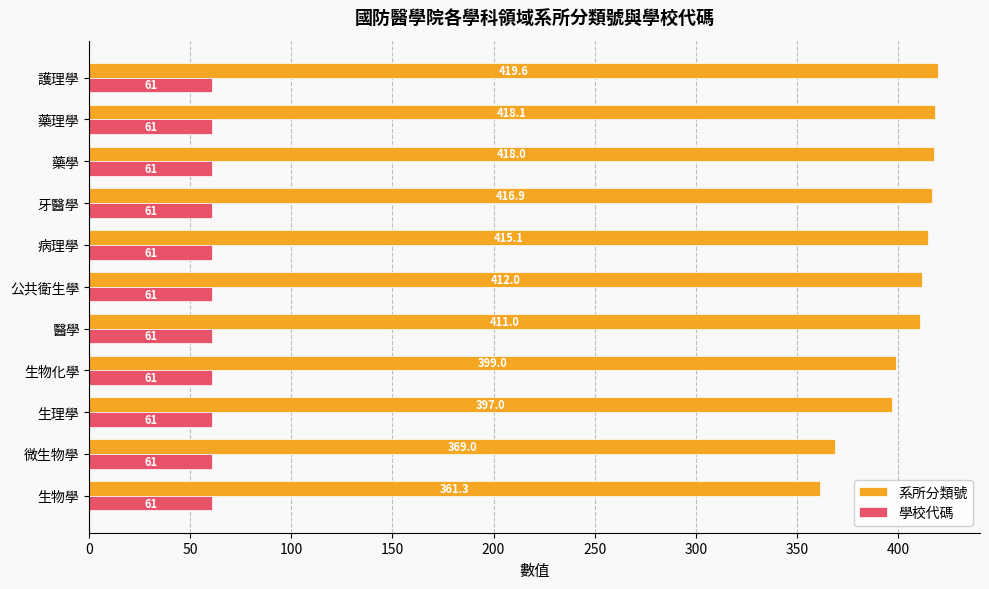

Rank the categories by 系所分類號 value from lowest to highest.

生物學, 微生物學, 生理學, 生物化學, 醫學, 公共衛生學, 病理學, 牙醫學, 藥學, 藥理學, 護理學